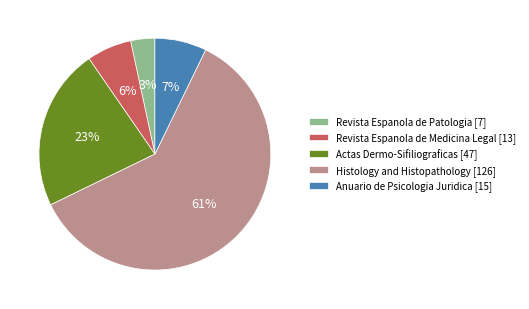

Count the number of slices in the pie.

5